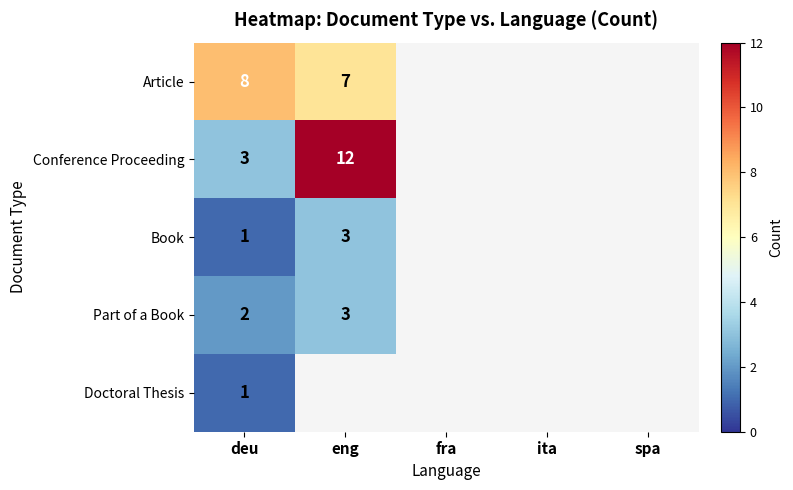

What is the spread (max minus min) of values at deu?

7